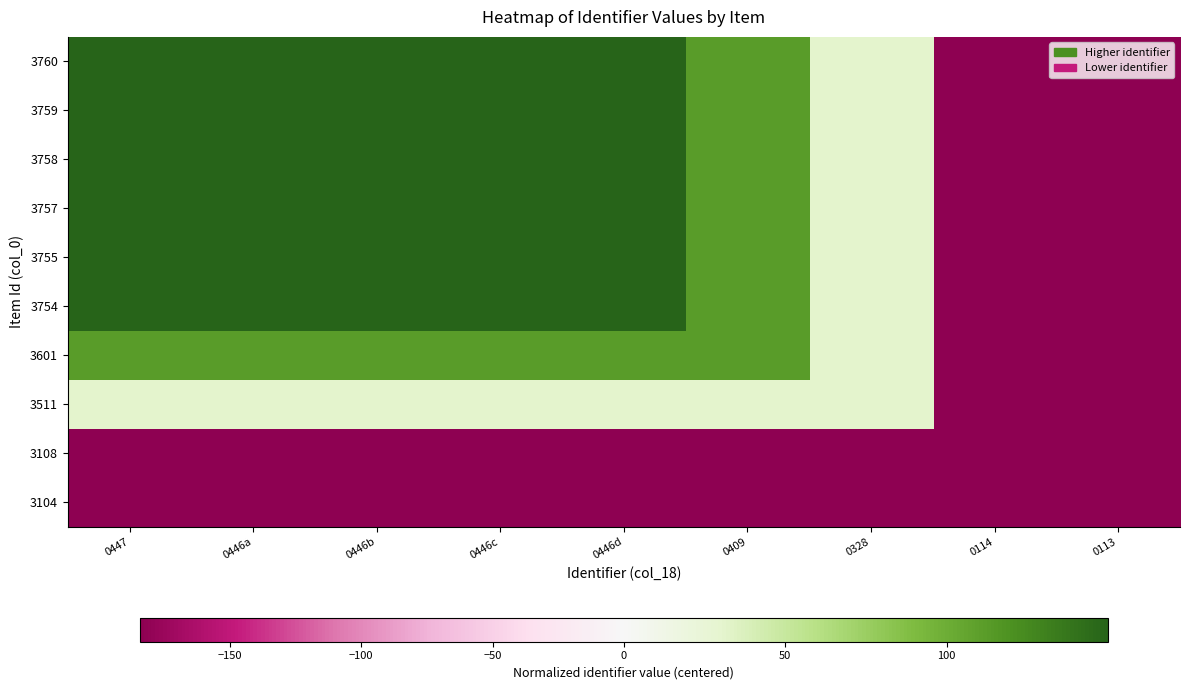

Reading left to right, extract all data points from this chart.

3760: 0447=149.9	0446a=148.9	0446b=148.9	0446c=148.9	0446d=148.9	0409=111.9	0328=30.9	0114=-183.1	0113=-184.1
3759: 0447=148.9	0446a=148.9	0446b=148.9	0446c=148.9	0446d=148.9	0409=111.9	0328=30.9	0114=-183.1	0113=-184.1
3758: 0447=148.9	0446a=148.9	0446b=148.9	0446c=148.9	0446d=148.9	0409=111.9	0328=30.9	0114=-183.1	0113=-184.1
3757: 0447=148.9	0446a=148.9	0446b=148.9	0446c=148.9	0446d=148.9	0409=111.9	0328=30.9	0114=-183.1	0113=-184.1
3755: 0447=148.9	0446a=148.9	0446b=148.9	0446c=148.9	0446d=148.9	0409=111.9	0328=30.9	0114=-183.1	0113=-184.1
3754: 0447=148.9	0446a=148.9	0446b=148.9	0446c=148.9	0446d=148.9	0409=111.9	0328=30.9	0114=-183.1	0113=-184.1
3601: 0447=111.9	0446a=111.9	0446b=111.9	0446c=111.9	0446d=111.9	0409=111.9	0328=30.9	0114=-183.1	0113=-184.1
3511: 0447=30.9	0446a=30.9	0446b=30.9	0446c=30.9	0446d=30.9	0409=30.9	0328=30.9	0114=-183.1	0113=-184.1
3108: 0447=-183.1	0446a=-183.1	0446b=-183.1	0446c=-183.1	0446d=-183.1	0409=-183.1	0328=-183.1	0114=-183.1	0113=-184.1
3104: 0447=-184.1	0446a=-184.1	0446b=-184.1	0446c=-184.1	0446d=-184.1	0409=-184.1	0328=-184.1	0114=-184.1	0113=-184.1